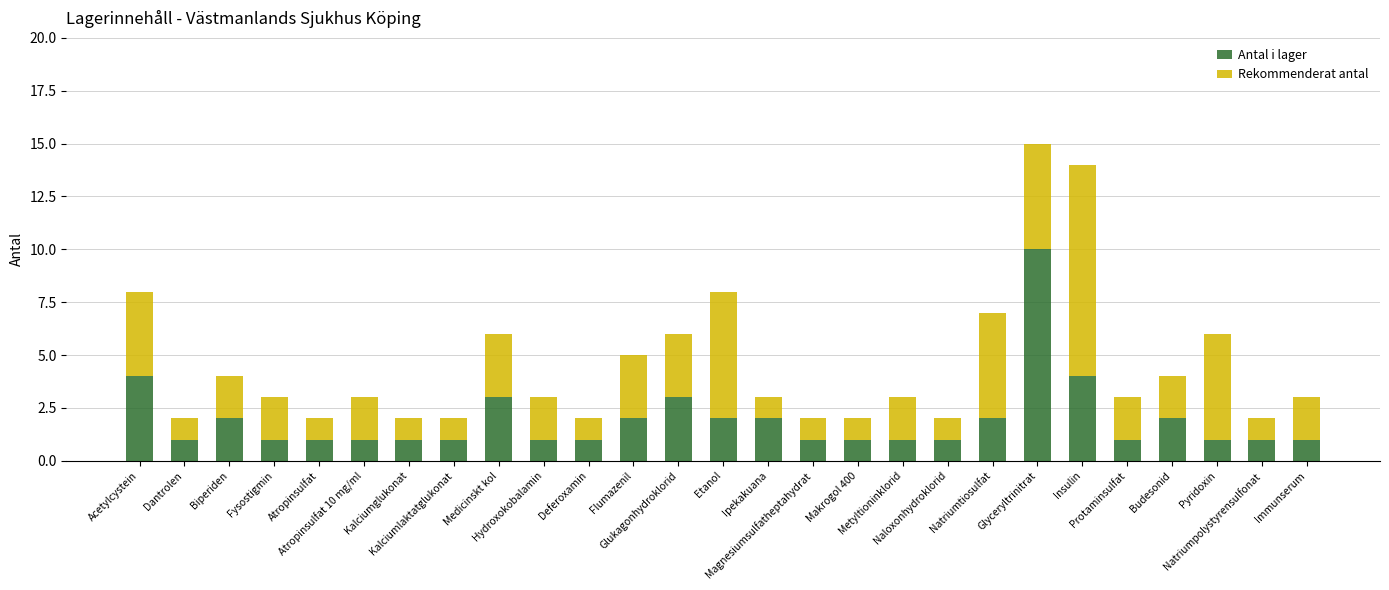

What is the difference between the second highest and minimum values in the Antal i lager series?

3